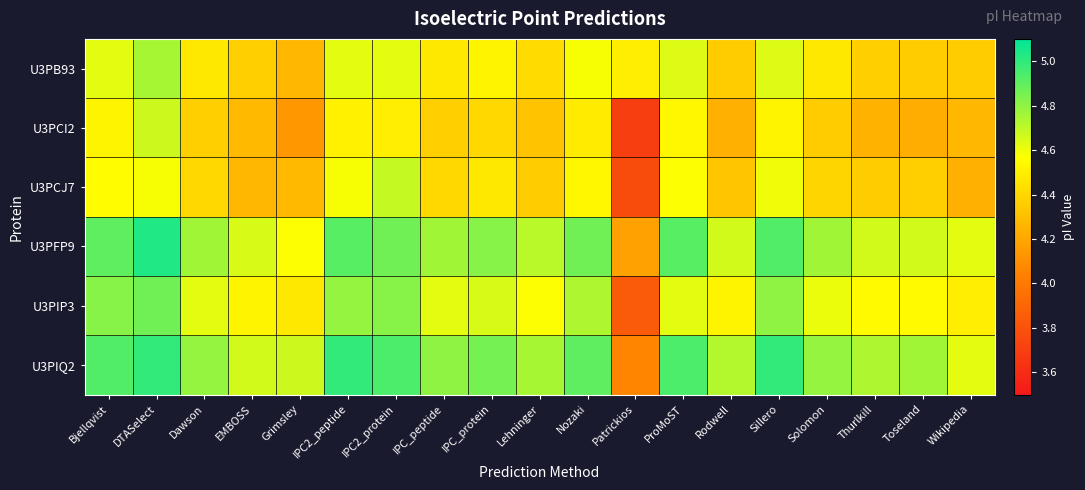

What is the spread (max minus min) of values at Dawson?

0.4